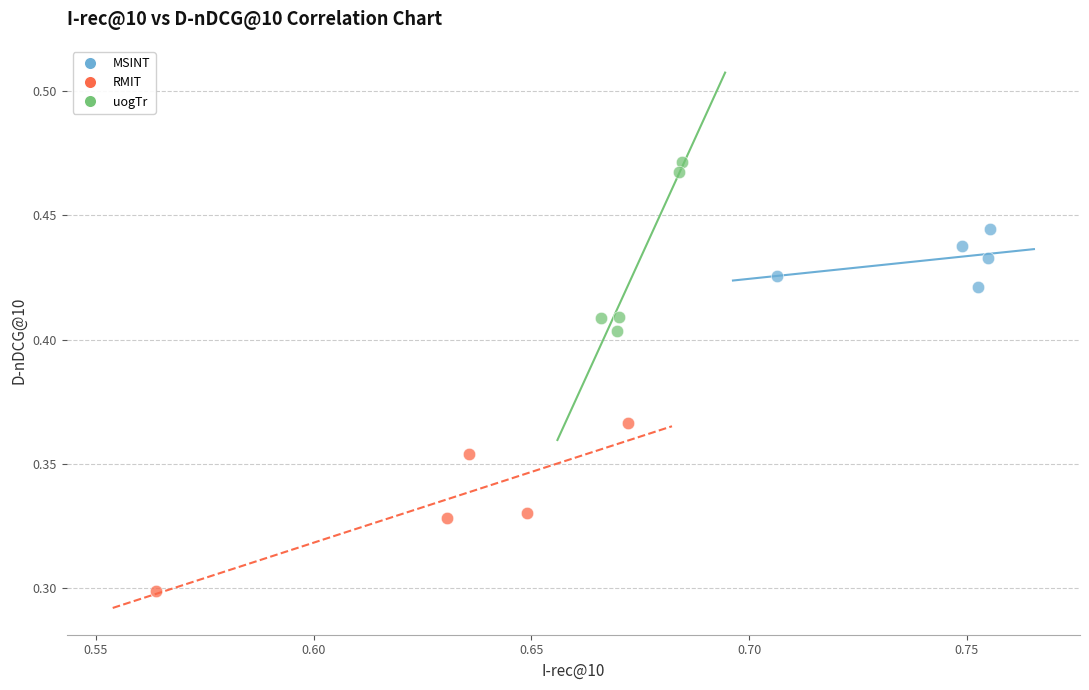

Which series reaches the minimum Y coordinate?

RMIT